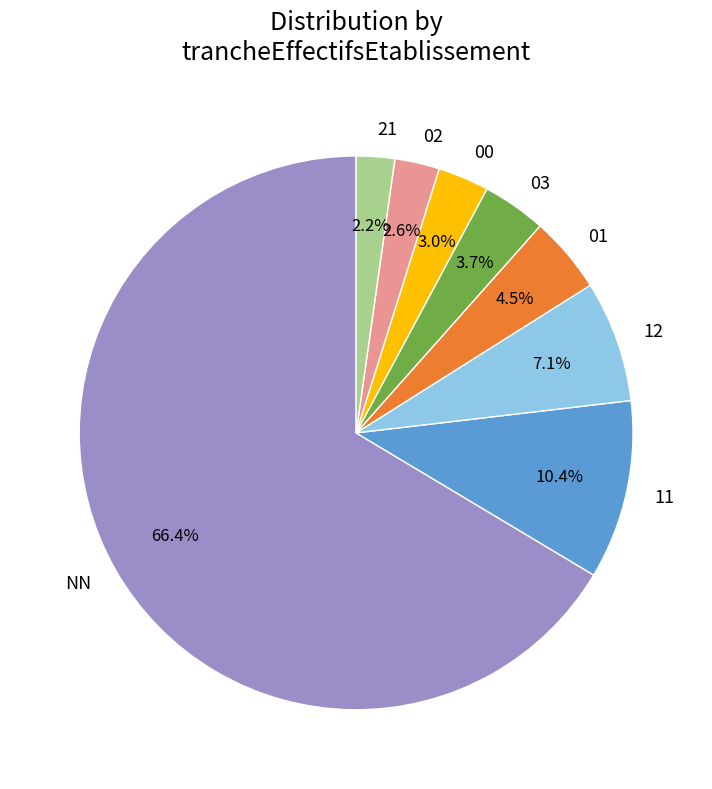

Count the number of slices in the pie.

8